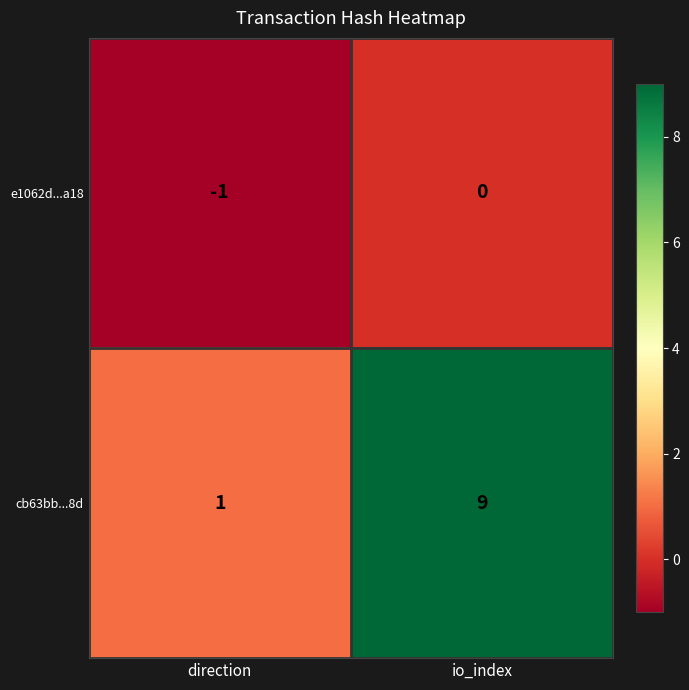

Is it true that cb63bb...8d equals 9 at io_index?

True